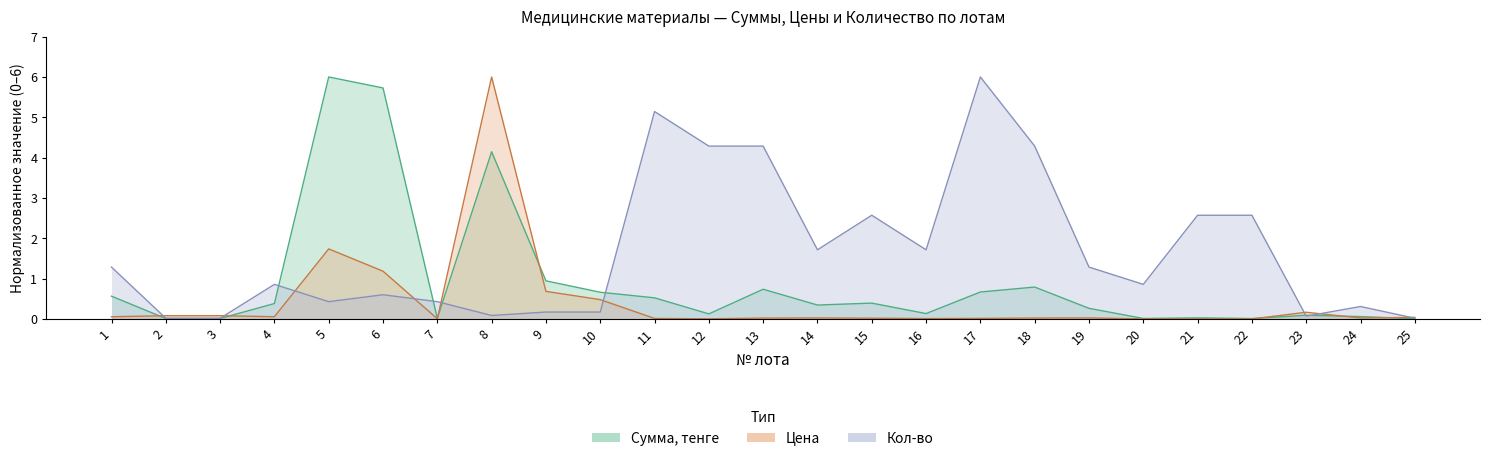

What is the sum of all Кол-во values?

41.7